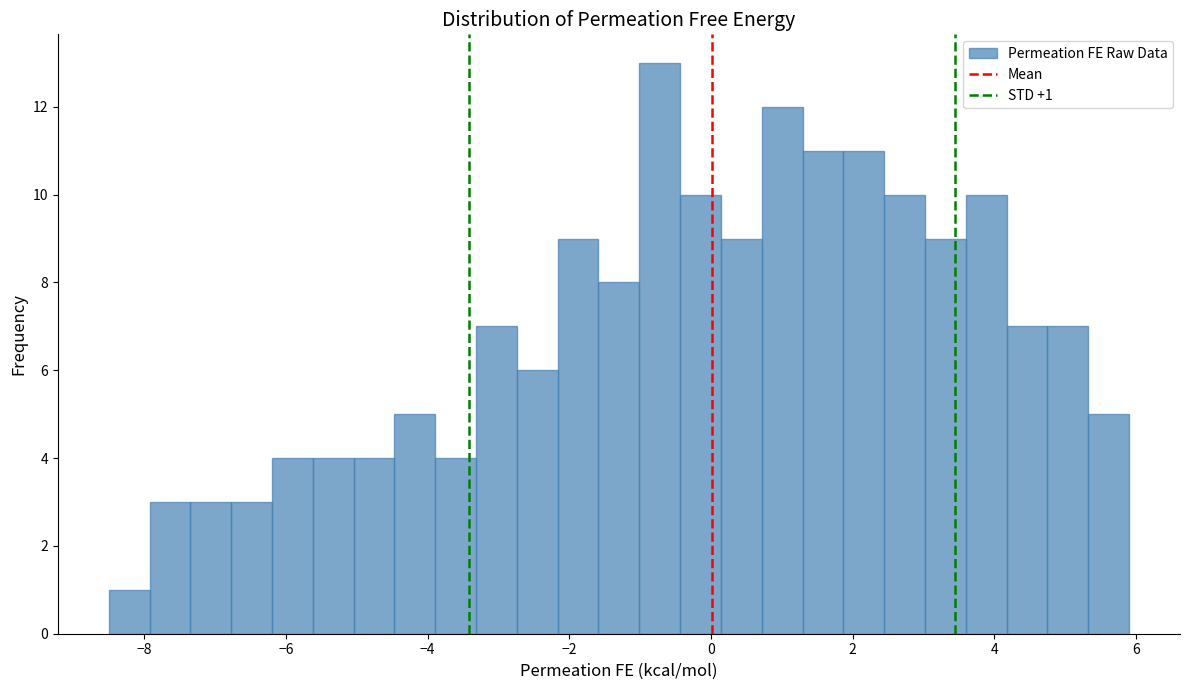

Read against the x-axis, roughly where is the centre of the tallest bar?

-0.8